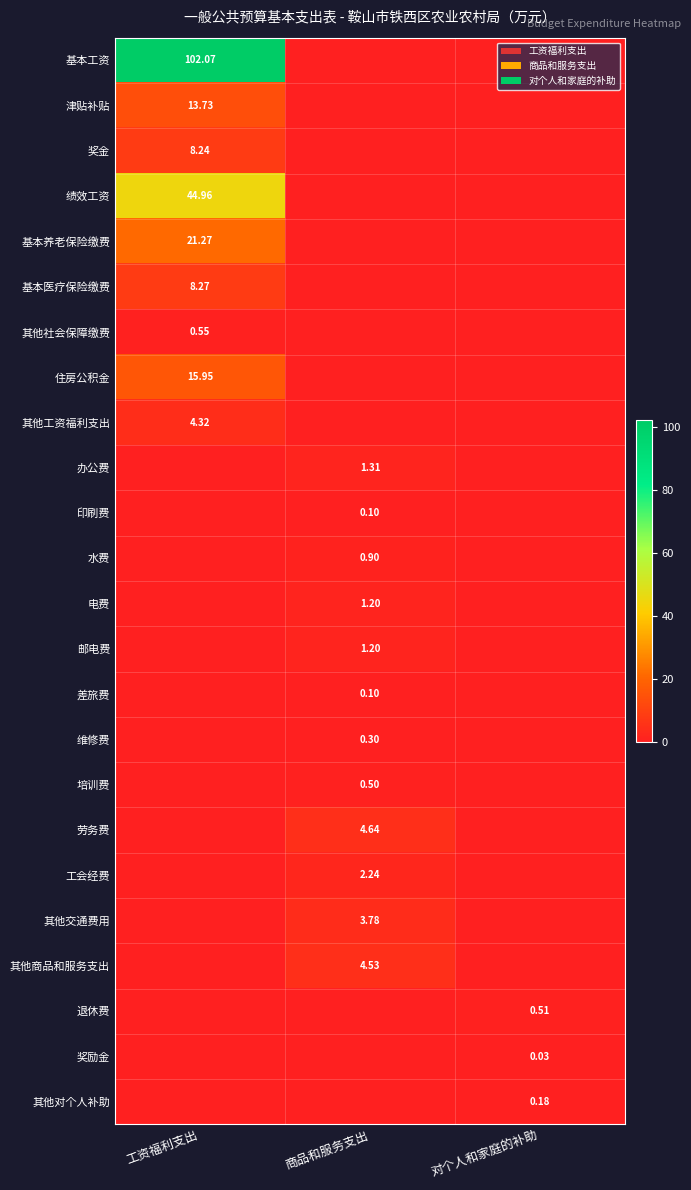

Between 工资福利支出 and 商品和服务支出, which is larger?

工资福利支出